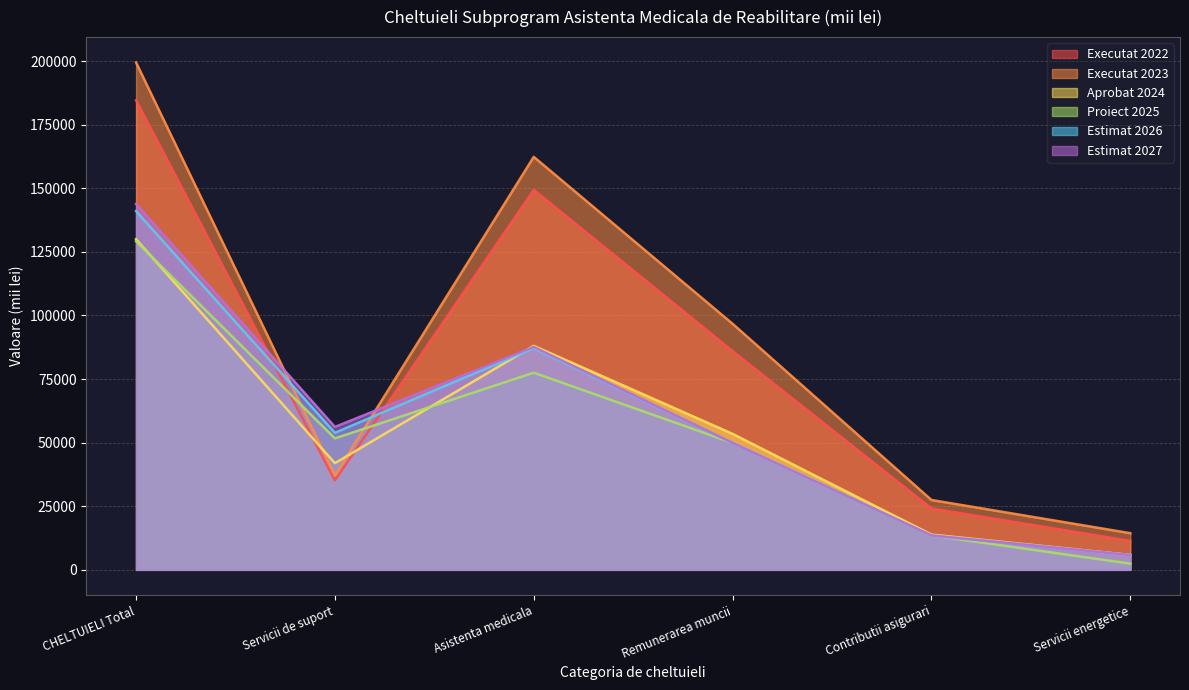

What is the lowest value of the Estimat 2026 series?

5822.4